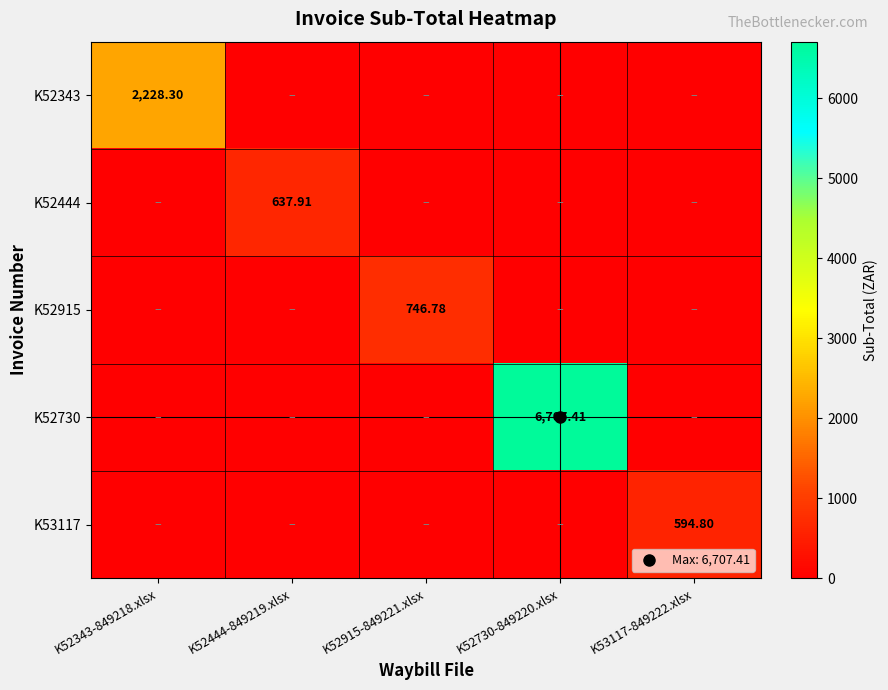

What is the difference between the maximum and second lowest values in the K52343 series?

2228.3